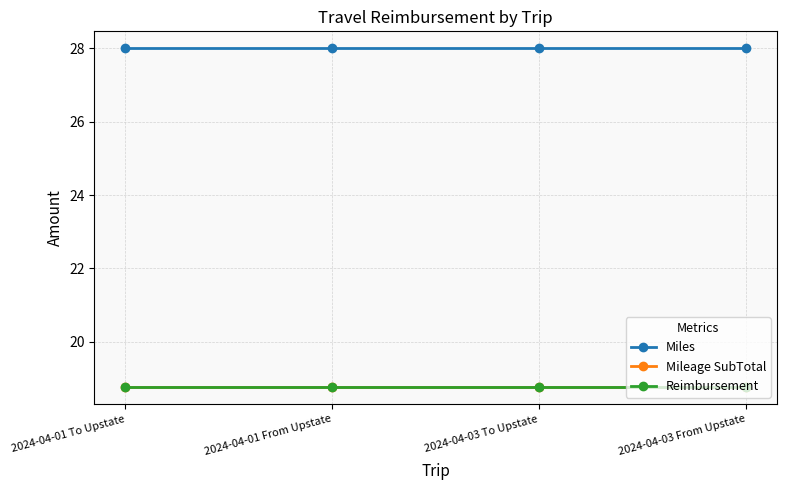

At how many categories does at least one series exceed 22?

4